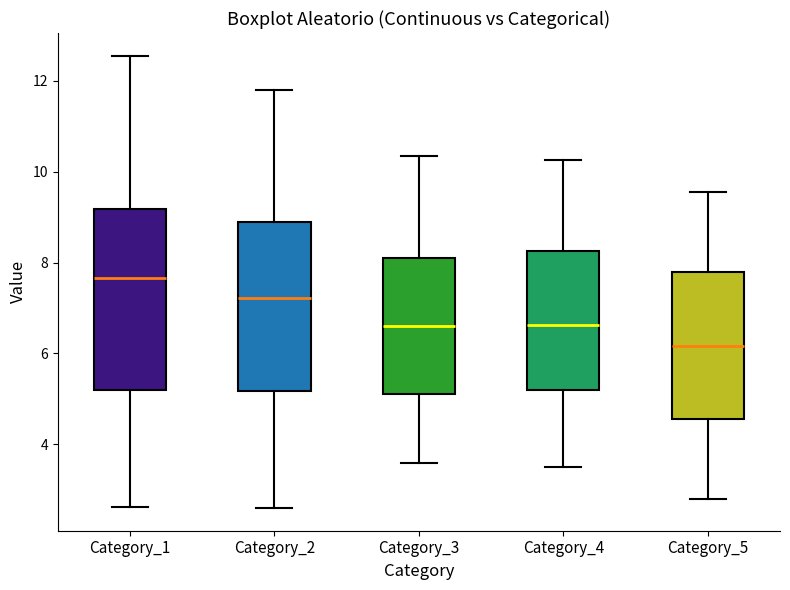

Reading left to right, read every box against the y-axis: the position of its median line, the range the box covers, and the ends of its whiskers. The values are not printed on the chart, so give them approximately, as read against the axis.

Category_1: median 7.6, box 5.2 to 9.2, whiskers 2.6 to 12.6
Category_2: median 7.2, box 5.2 to 8.8, whiskers 2.6 to 11.8
Category_3: median 6.6, box 5.2 to 8.2, whiskers 3.6 to 10.4
Category_4: median 6.6, box 5.2 to 8.2, whiskers 3.6 to 10.2
Category_5: median 6.2, box 4.6 to 7.8, whiskers 2.8 to 9.6